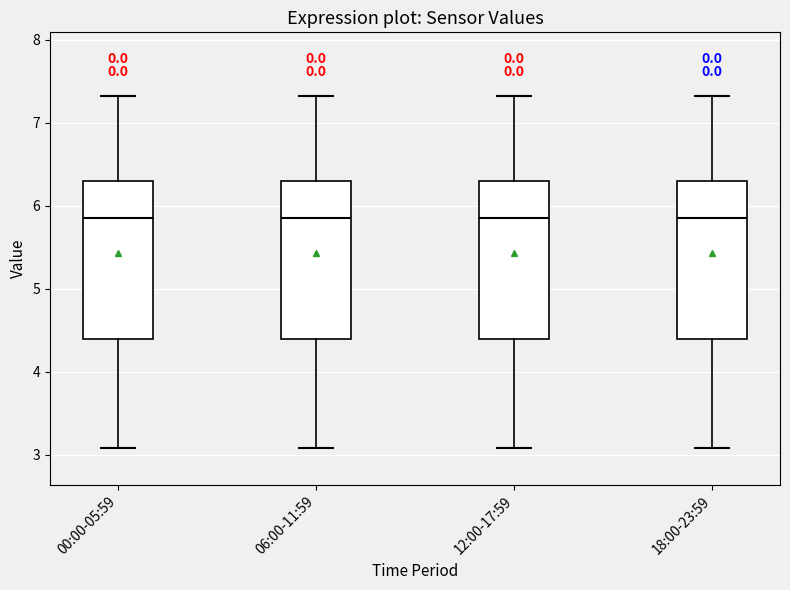

Reading left to right, read every box against the y-axis: the position of its median line, the range the box covers, and the ends of its whiskers. The values are not printed on the chart, so give them approximately, as read against the axis.

00:00-05:59: median 5.9, box 4.4 to 6.3, whiskers 3.1 to 7.3
06:00-11:59: median 5.9, box 4.4 to 6.3, whiskers 3.1 to 7.3
12:00-17:59: median 5.9, box 4.4 to 6.3, whiskers 3.1 to 7.3
18:00-23:59: median 5.9, box 4.4 to 6.3, whiskers 3.1 to 7.3